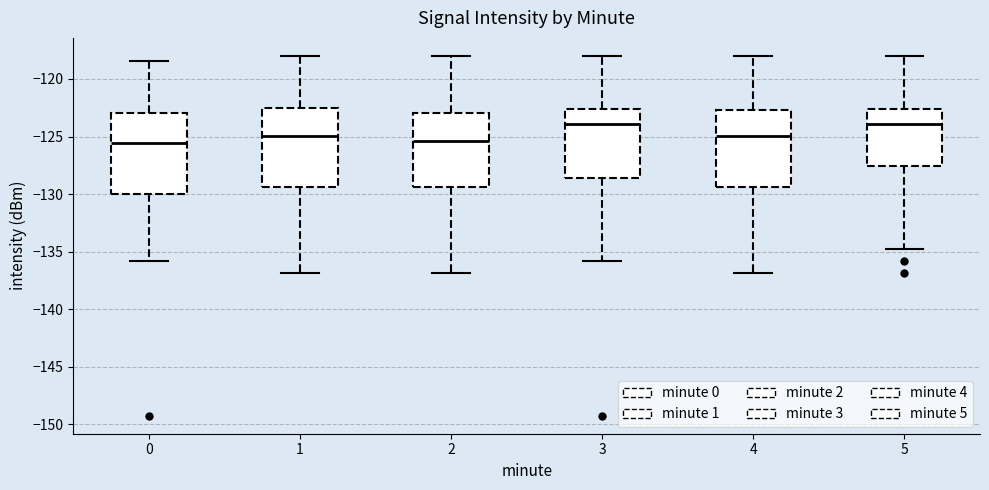

Where does the median line of the box at x = 2 sit on the y-axis? The values are not printed on the chart, so give them approximately, as read against the axis.

-125.5